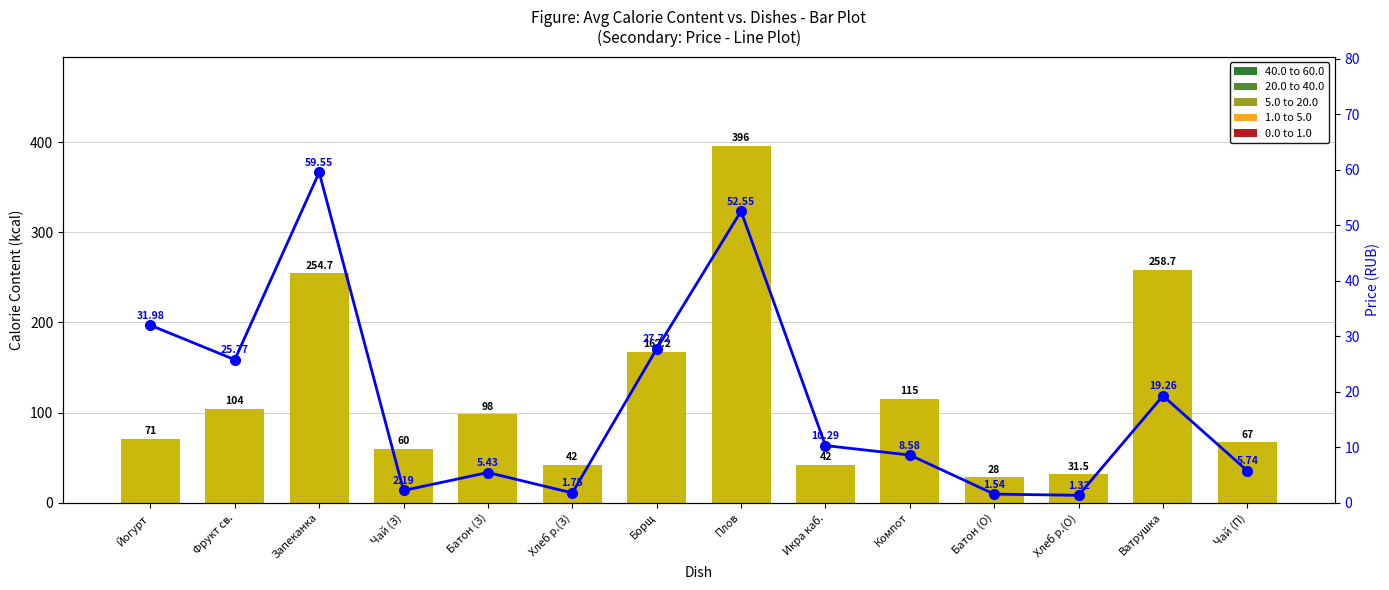

Reading left to right, list all the values displayed in this chart.

Калорийность: Йогурт=71.0	Фрукт св.=104.0	Запеканка=254.7	Чай (З)=60.0	Батон (З)=98.0	Хлеб р.(З)=42.0	Борщ=167.2	Плов=396.0	Икра каб.=42.0	Компот=115.0	Батон (О)=28.0	Хлеб р.(О)=31.5	Ватрушка=258.7	Чай (П)=67.0
Цена: Йогурт=32.0	Фрукт св.=25.8	Запеканка=59.5	Чай (З)=2.2	Батон (З)=5.4	Хлеб р.(З)=1.8	Борщ=27.7	Плов=52.5	Икра каб.=10.3	Компот=8.6	Батон (О)=1.5	Хлеб р.(О)=1.3	Ватрушка=19.3	Чай (П)=5.7